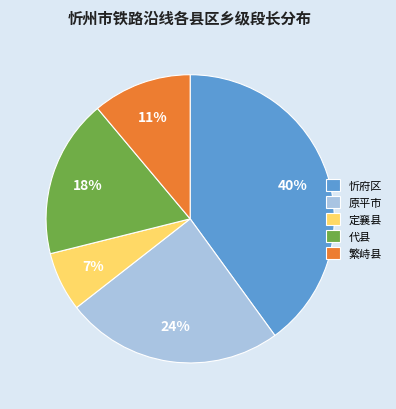

Combined, do 原平市 and 代县 account for over 50%?

No